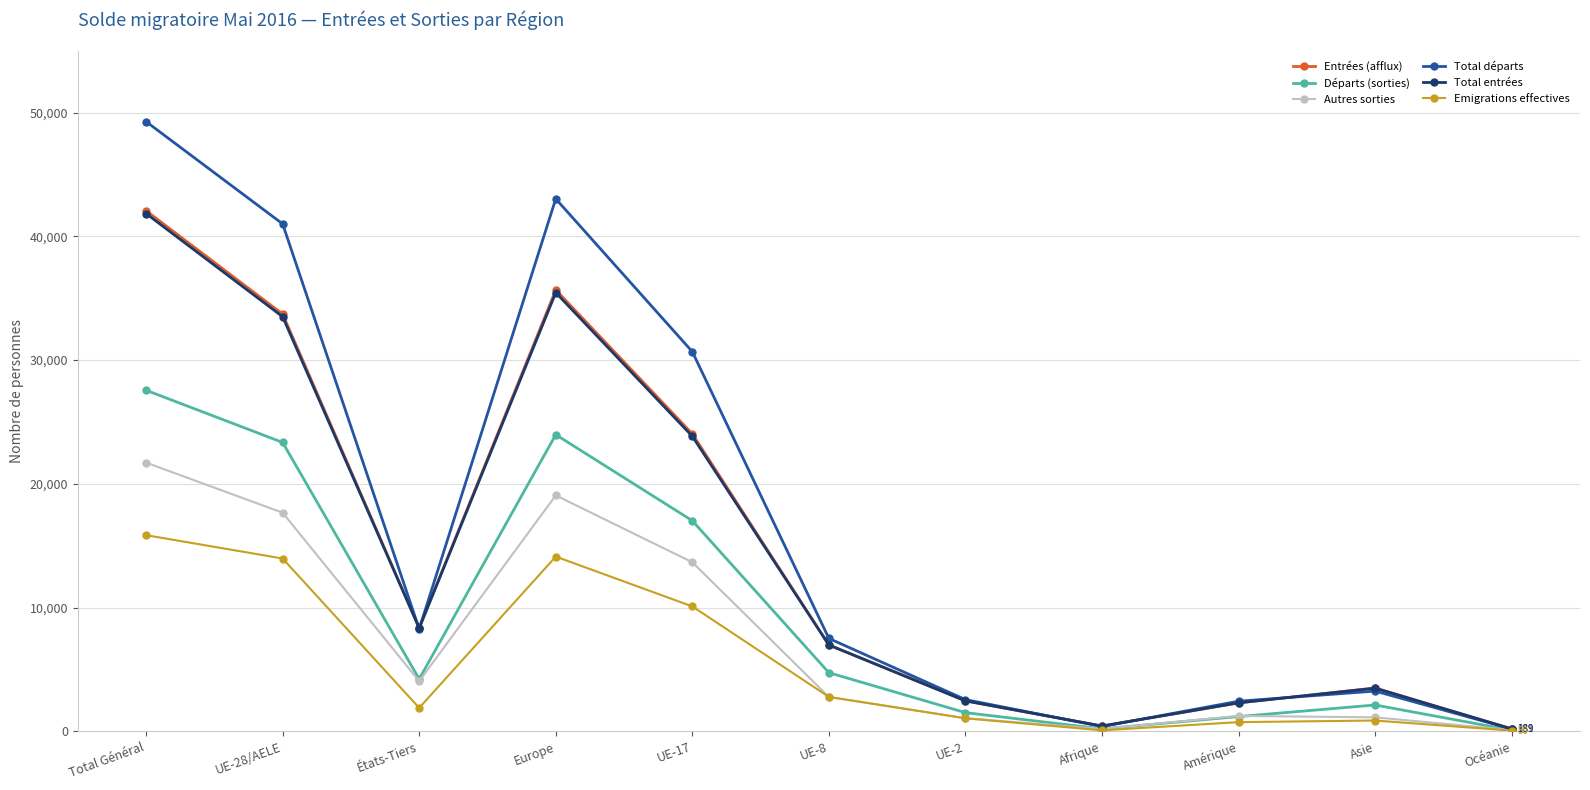

What is the value of the Entrées (afflux) point at the 10th from the left?

3494